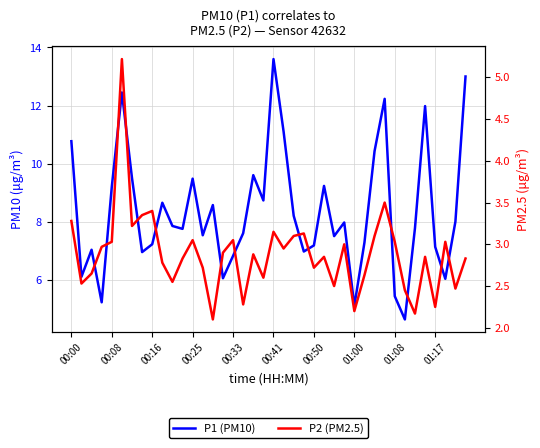

The P1 (PM10) series shows 10.4 at 30. True or false?

True